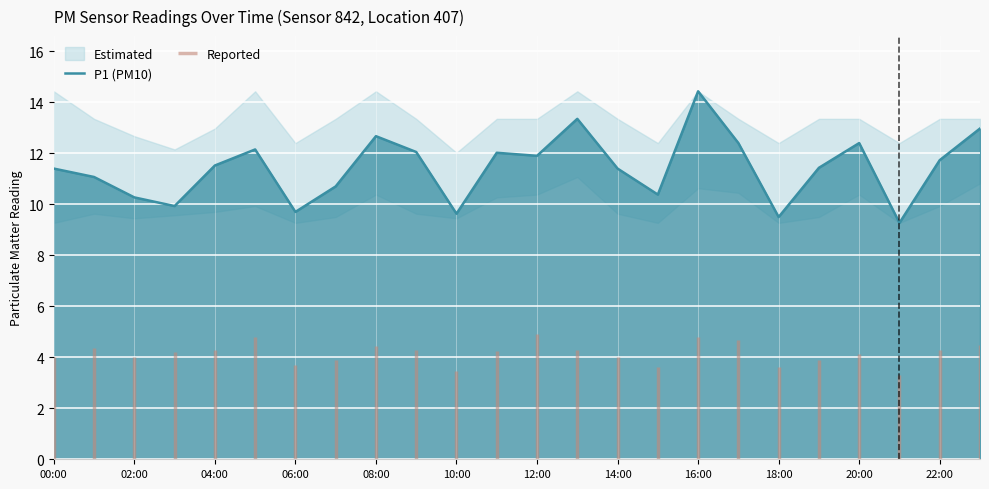

What is the lowest value of the P1 (PM10) series?

9.3